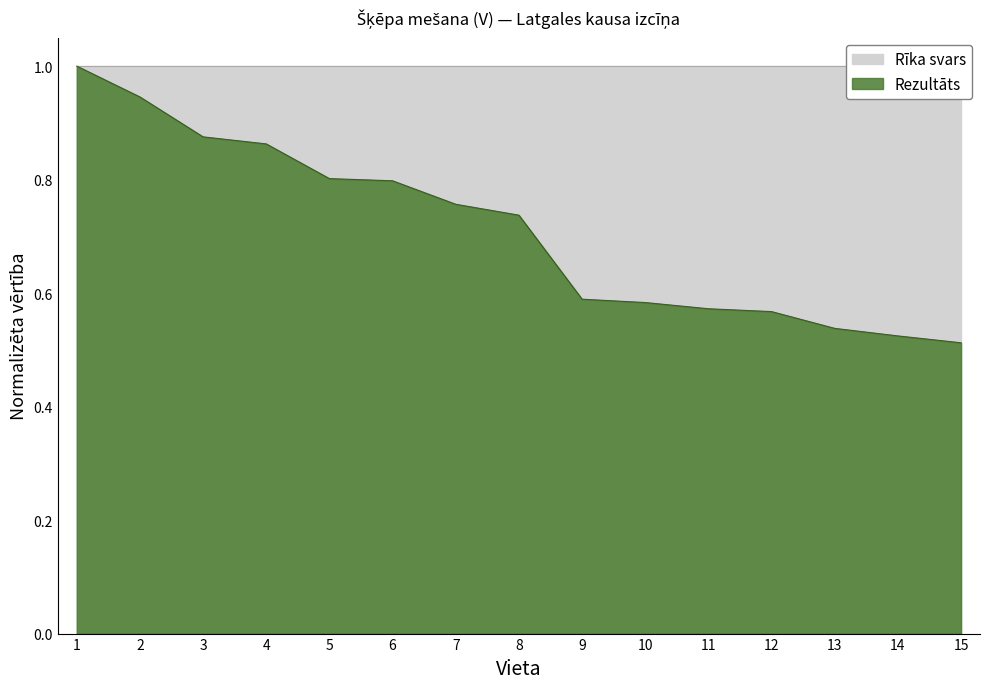

The chart shows a value of 0.6 at 1. True or false?

False